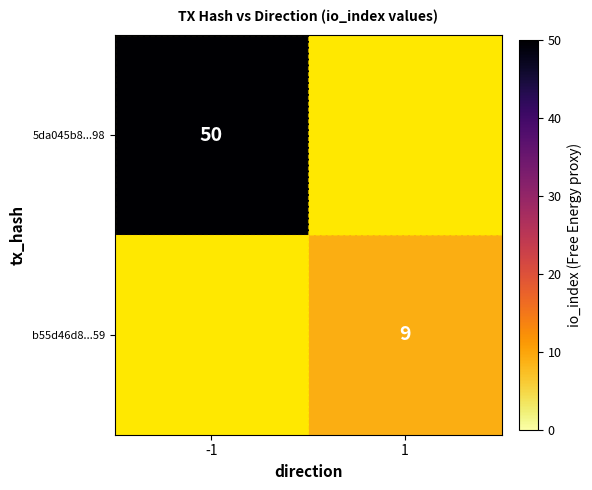

Is it true that b55d46d8...59 equals 9 at 1?

True